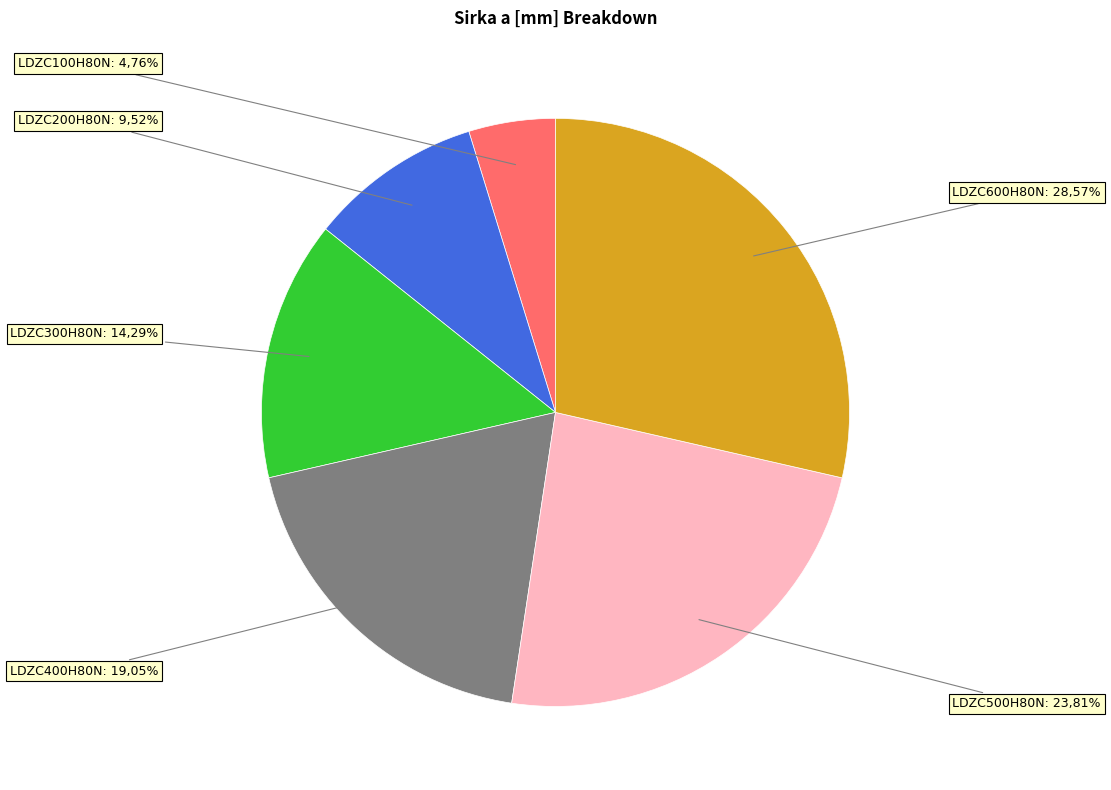

What is the largest slice in the pie chart?

LDZC600H80N